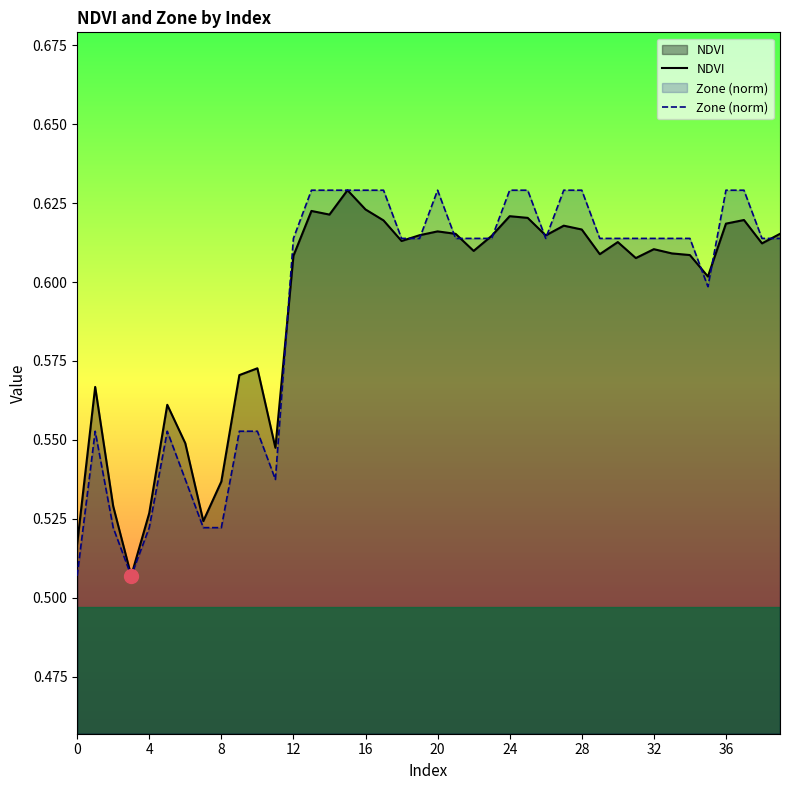

The NDVI series shows 1.1 at 27. True or false?

False